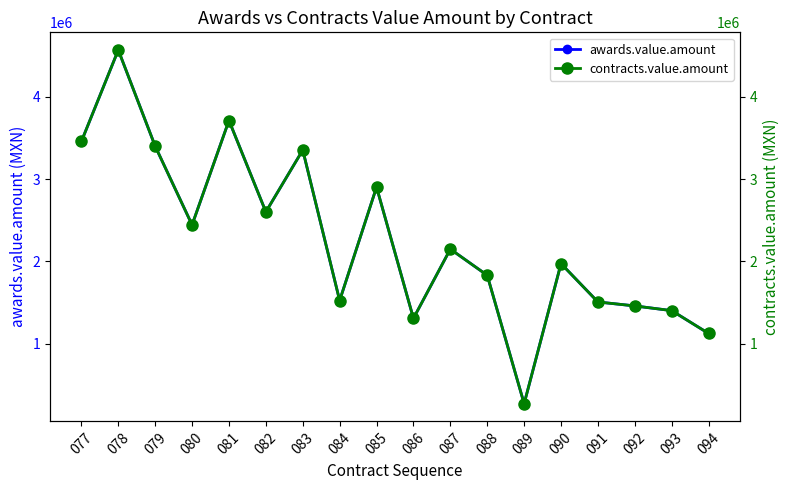

Between 080 and 092, which series saw the biggest shift?

awards.value.amount